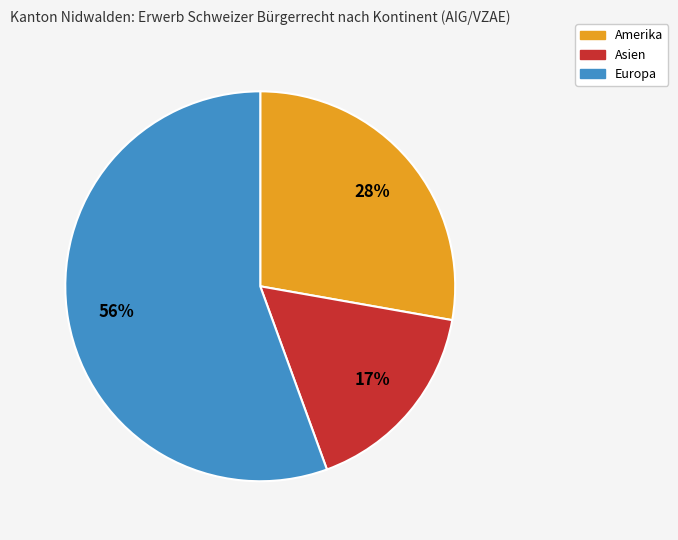

Does Europa represent more than half of the total?

Yes